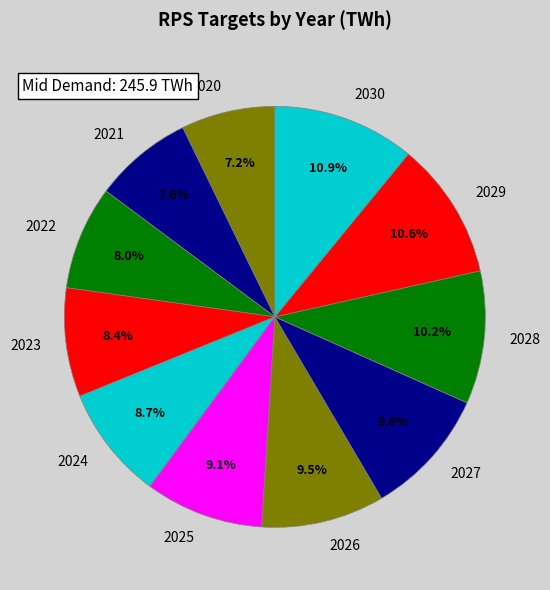

Does any single category account for the majority?

No